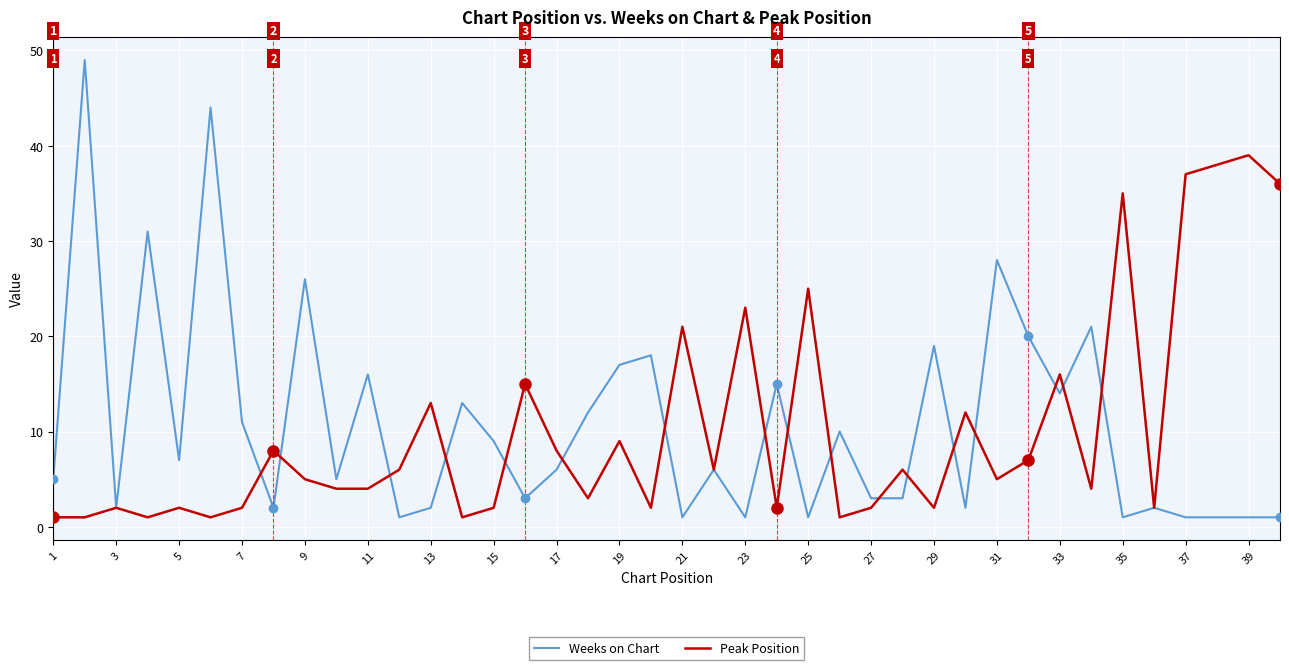

What is the maximum value shown in the chart?

49